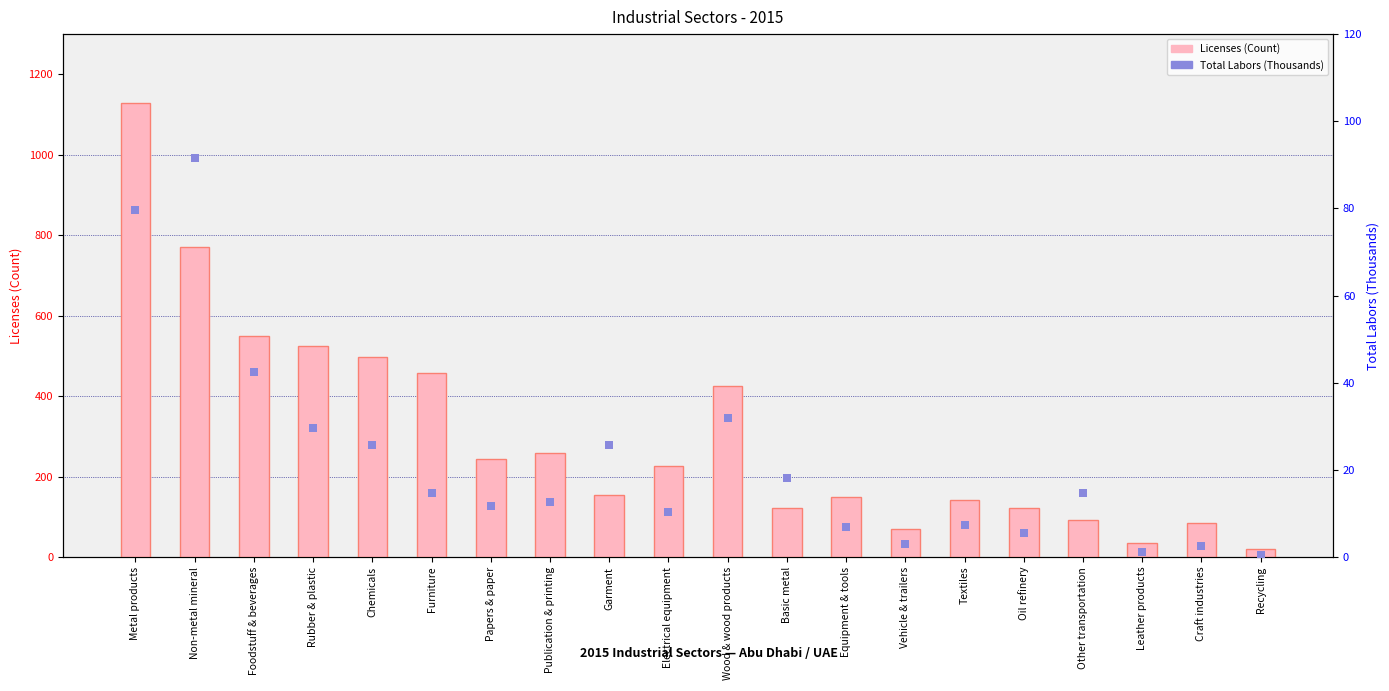

What are all the series names shown in the legend?

Licenses (Count), Total_Labors (Thousands)